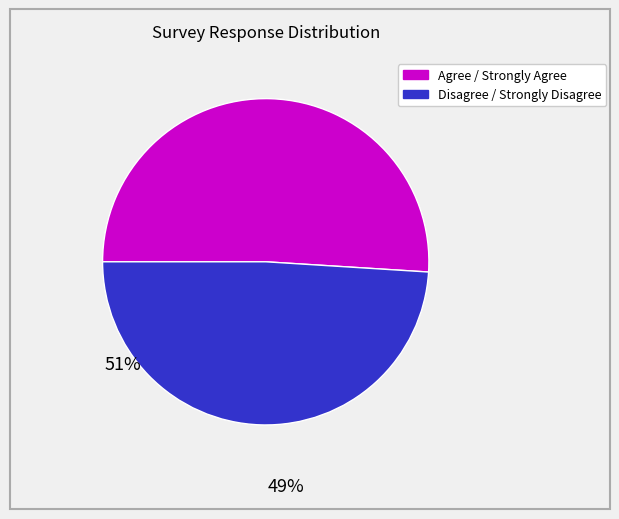

Is there a majority slice in this chart?

Yes